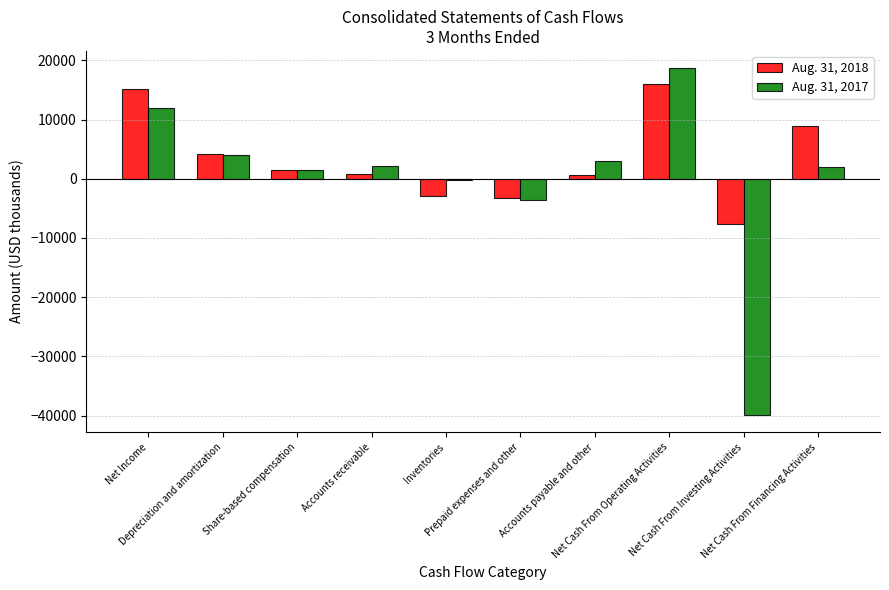

List the series in order of their overall mean, lowest first.

Aug. 31, 2017, Aug. 31, 2018